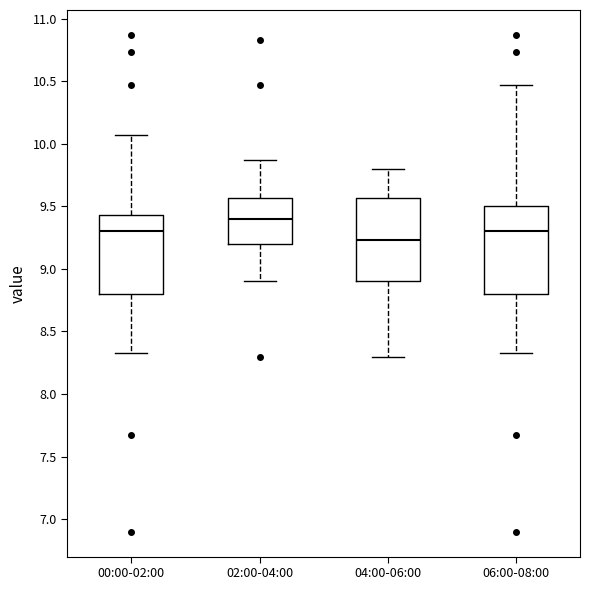

Reading left to right, transcribe this box plot: for each box, give where its median line is, the range the box spans, and where its two whiskers end, as read against the y-axis. The values are not printed on the chart, so give them approximately, as read against the axis.

00:00-02:00: median 9.30, box 8.80 to 9.45, whiskers 8.35 to 10.05
02:00-04:00: median 9.40, box 9.20 to 9.55, whiskers 8.90 to 9.85
04:00-06:00: median 9.25, box 8.90 to 9.55, whiskers 8.30 to 9.80
06:00-08:00: median 9.30, box 8.80 to 9.50, whiskers 8.35 to 10.45